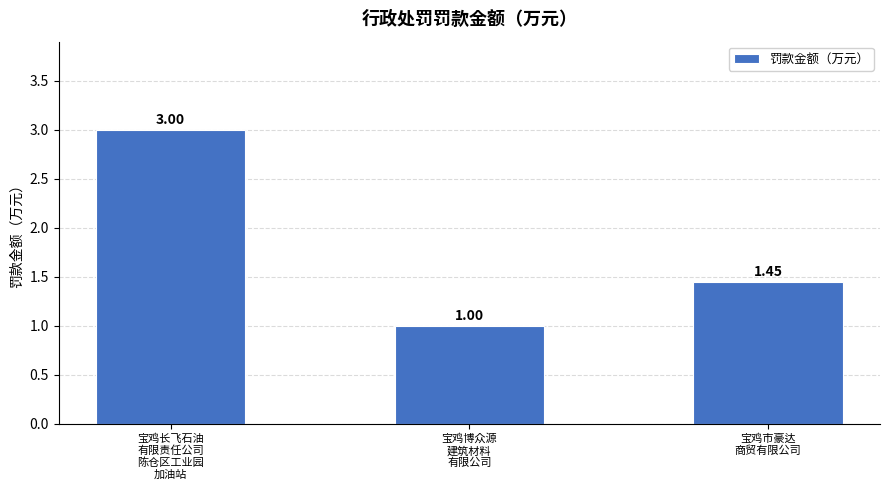

What is the label of the 2nd bar from the right?

宝鸡博众源
建筑材料
有限公司